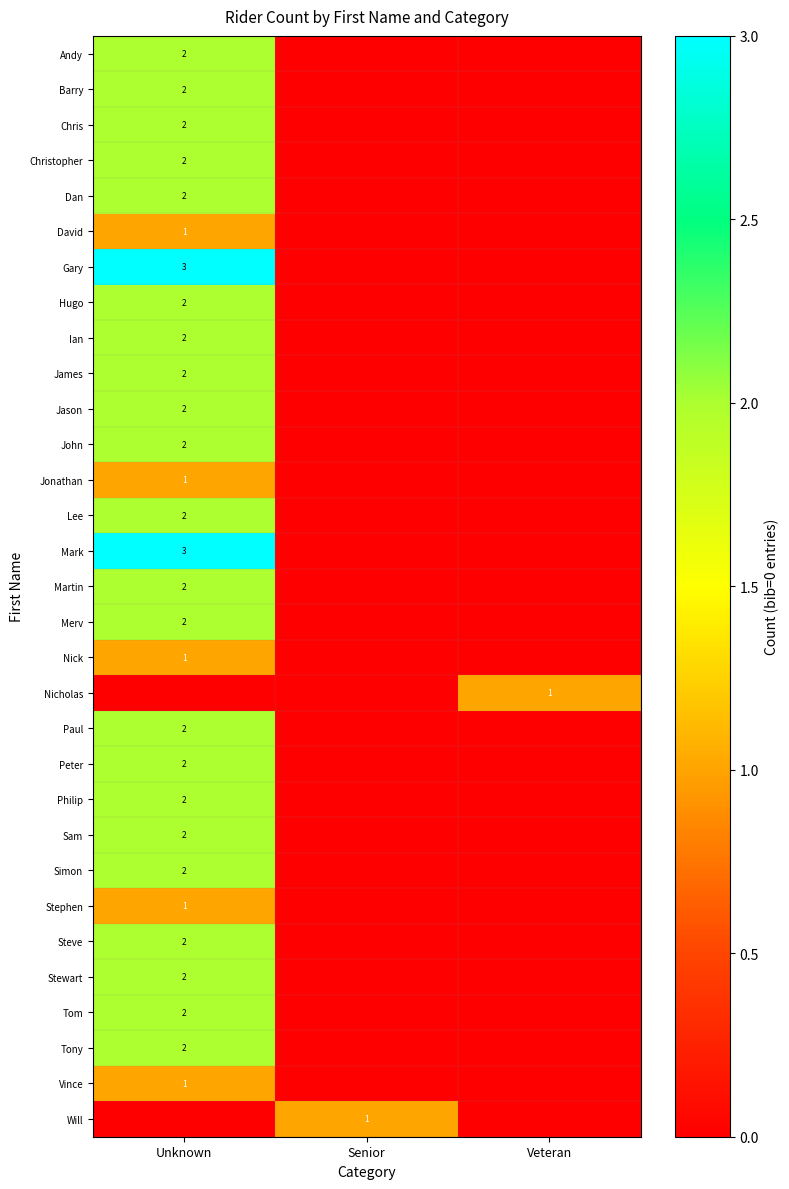

The Tony series shows 2 at Unknown. True or false?

True